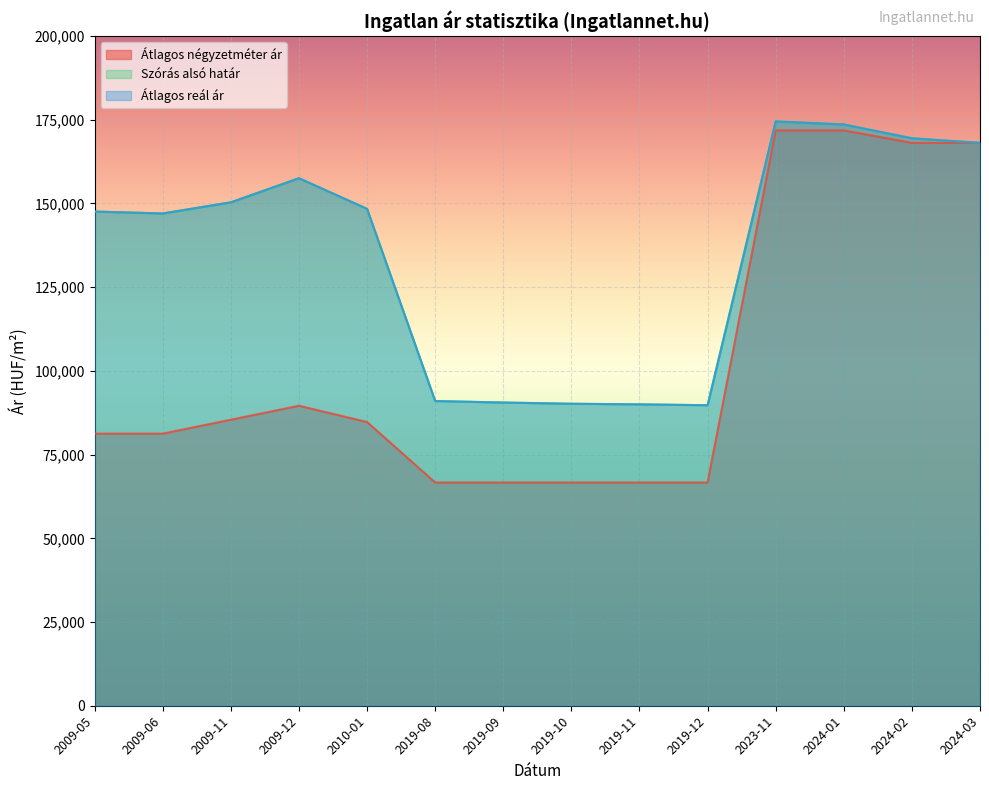

True or false: Átlagos négyzetméter ár and Átlagos reál ár cross at least once.

False